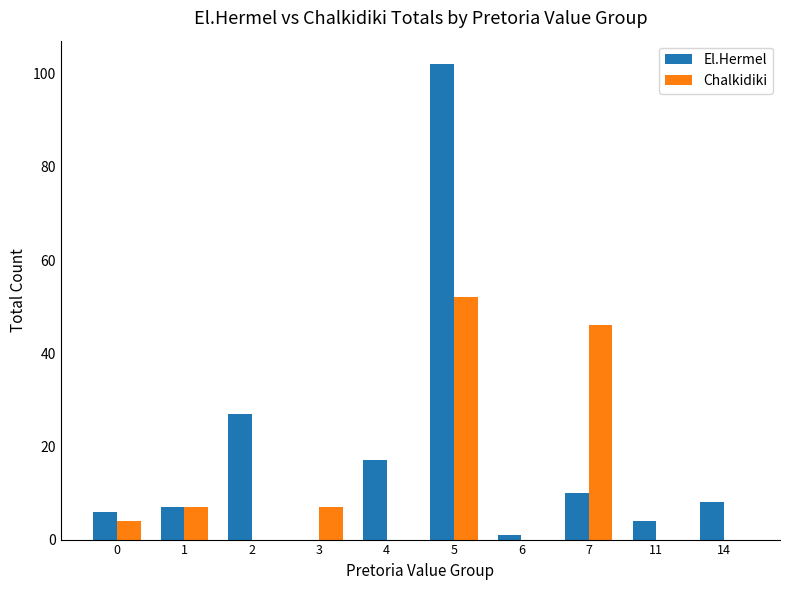

Which series has the largest range (max minus min)?

El.Hermel